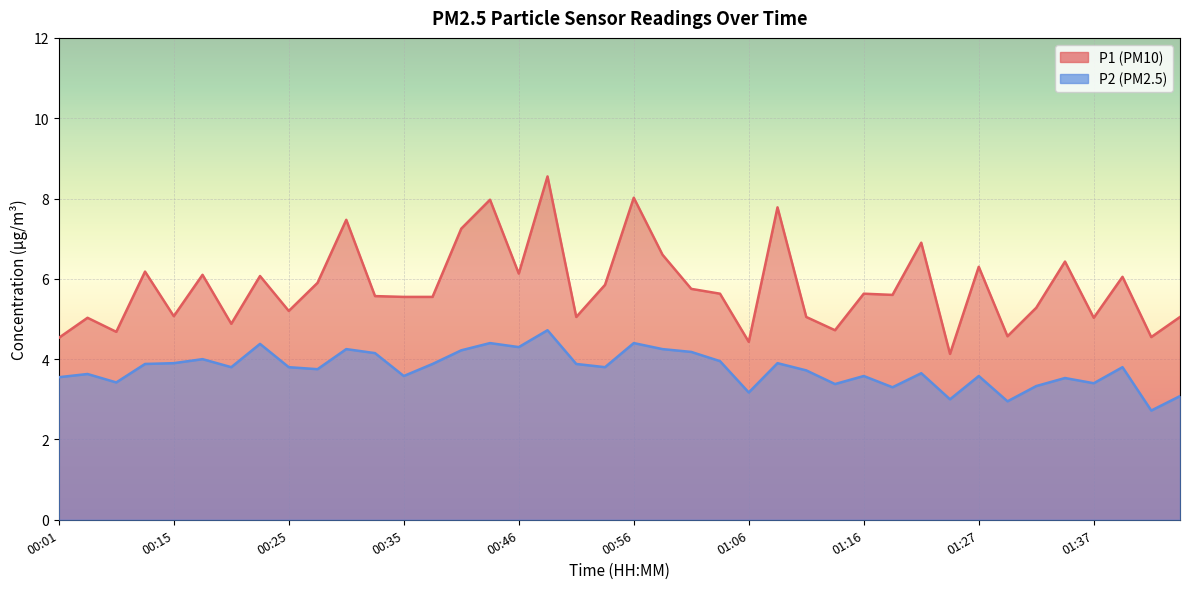

Where is the first local maximum for P1?

00:03